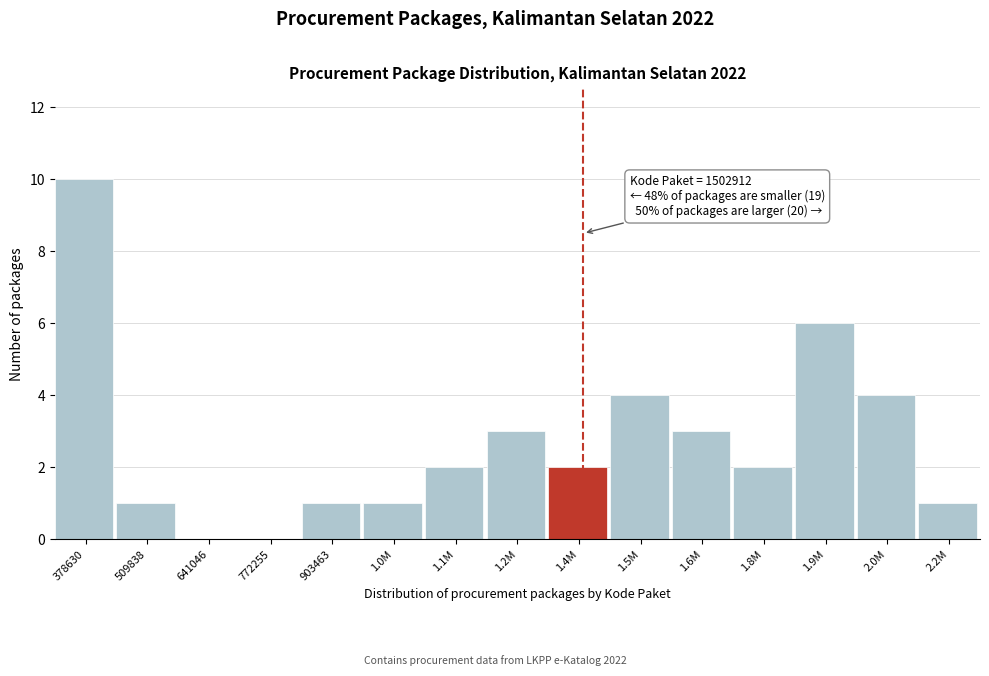

Reading right to left, extract all data points from this chart.

2.2M=1	2.0M=4	1.9M=6	1.8M=2	1.6M=3	1.5M=4	1.4M=2	1.2M=3	1.1M=2	1.0M=1	903463=1	772255=0	641046=0	509838=1	378630=10